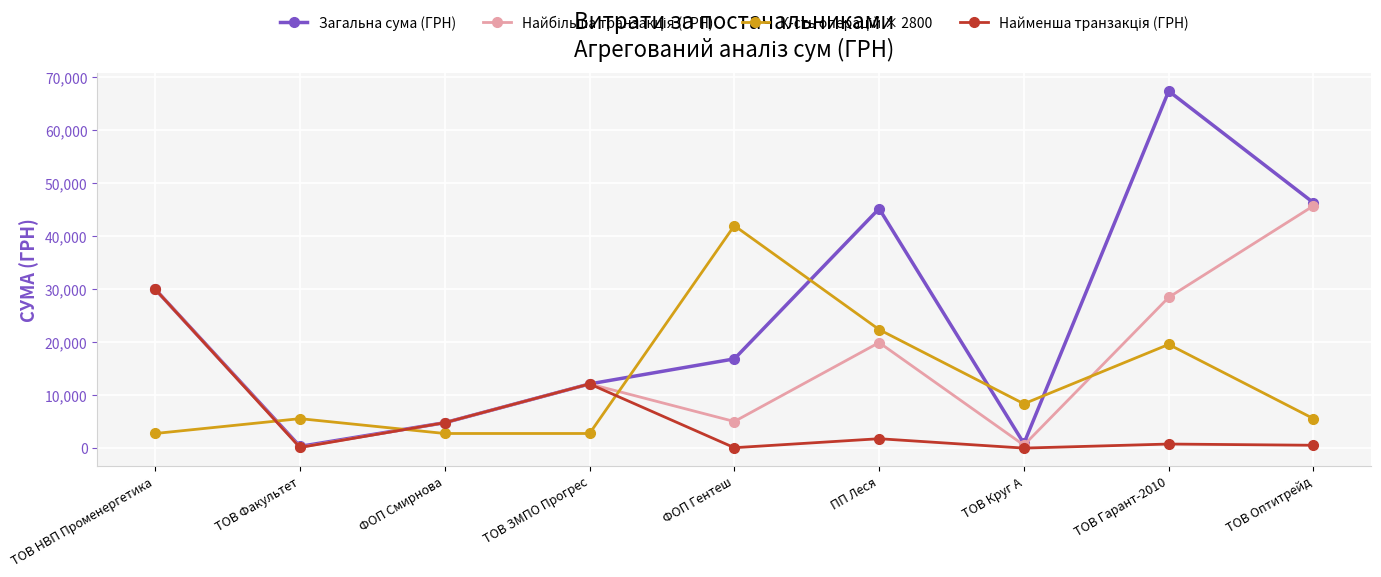

Where is Загальна сума (ГРН) nearest to the value 33872?

ТОВ НВП Променергетика